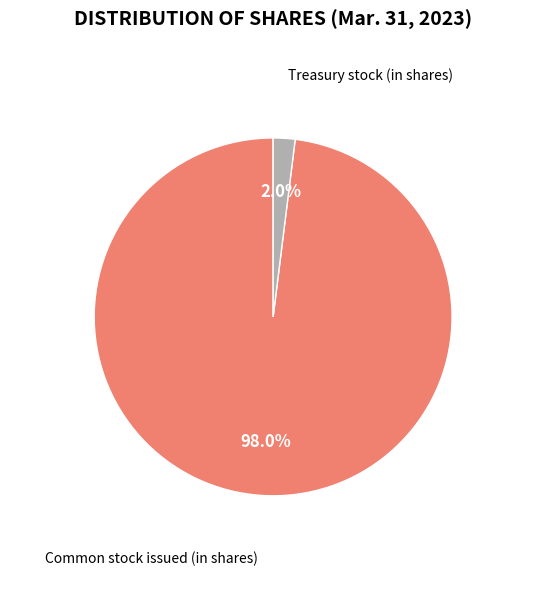

Which has a higher value, Common stock issued (in shares) or Treasury stock (in shares)?

Common stock issued (in shares)